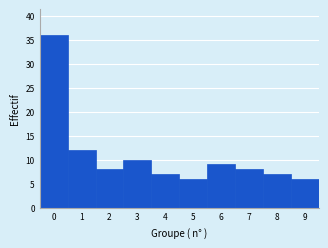

What is the height of the bar covering 7.5 to 8.5 on the x-axis? The values are not printed on the chart, so give them approximately, as read against the axis.

7